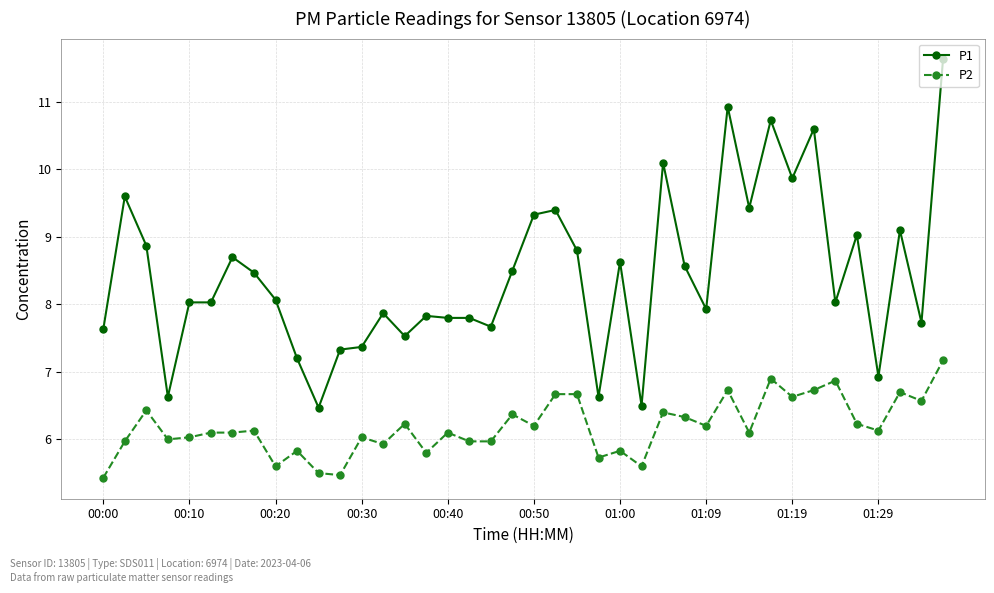

Which series has the largest total across all categories?

P1